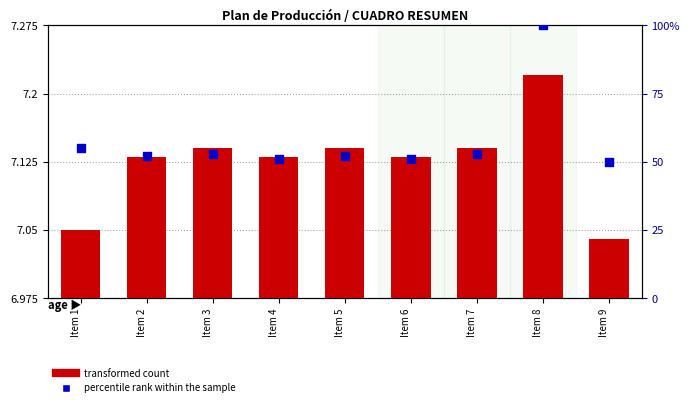

At how many categories does at least one series exceed 31?

9